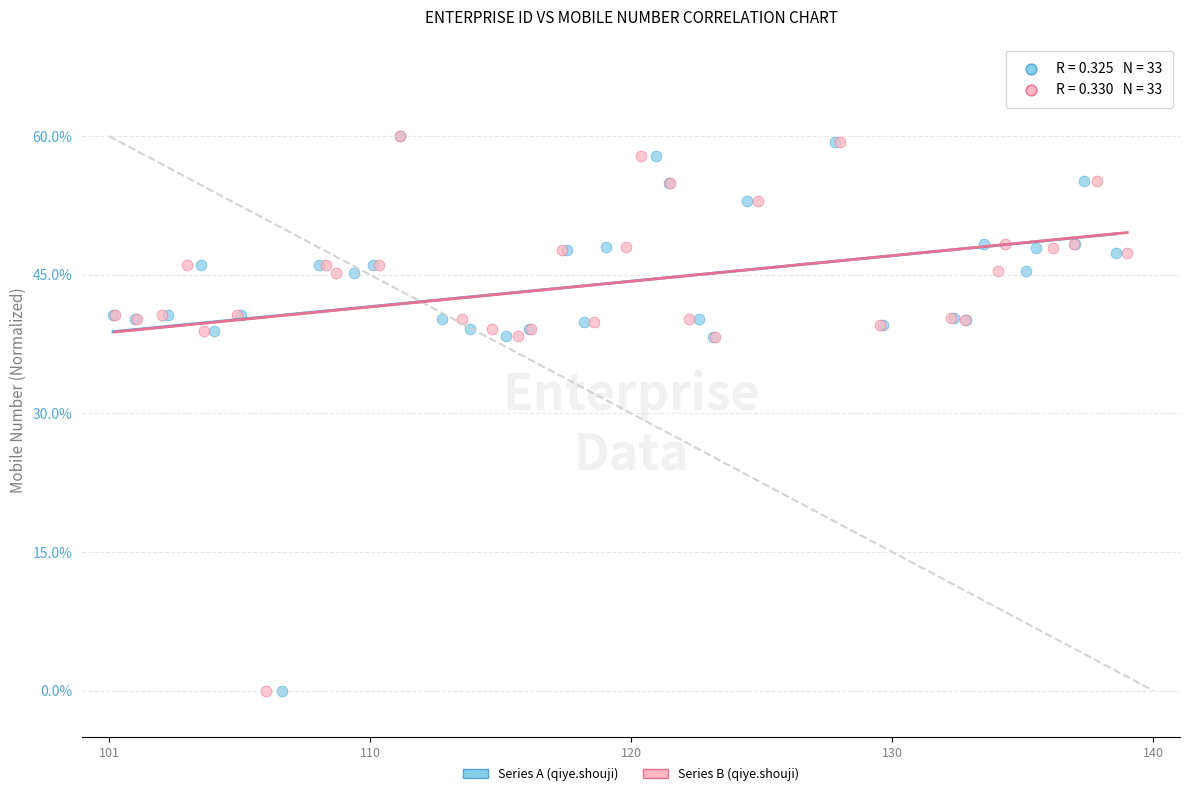

What are all the series names shown in the legend?

Series A (qiye.shouji), Series B (qiye.shouji)